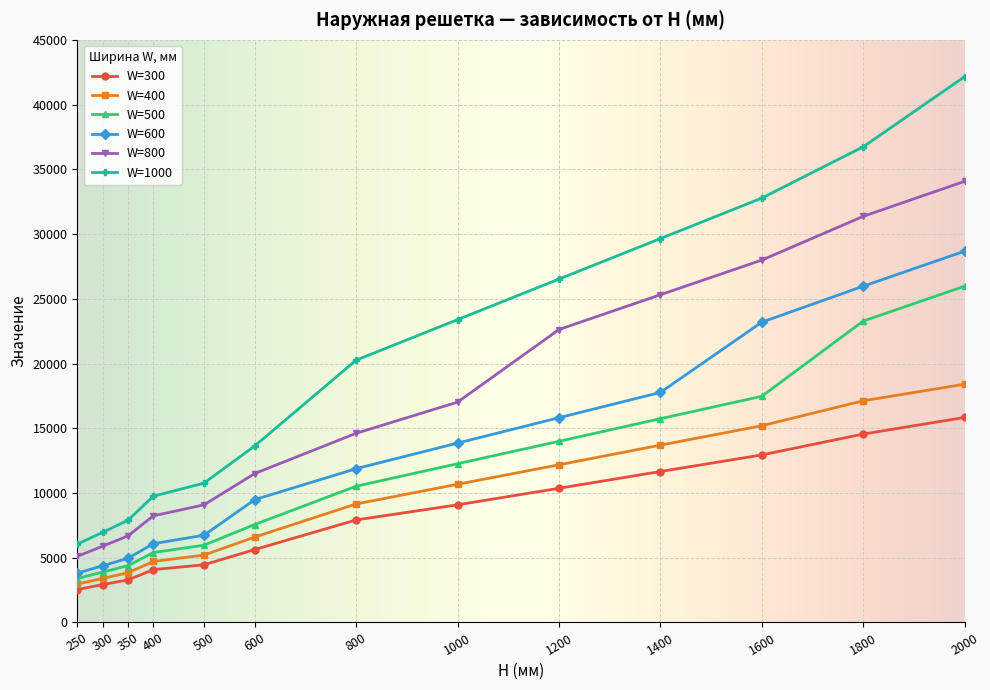

What is the value of the W=500 point at the 6th from the left?

7565.8